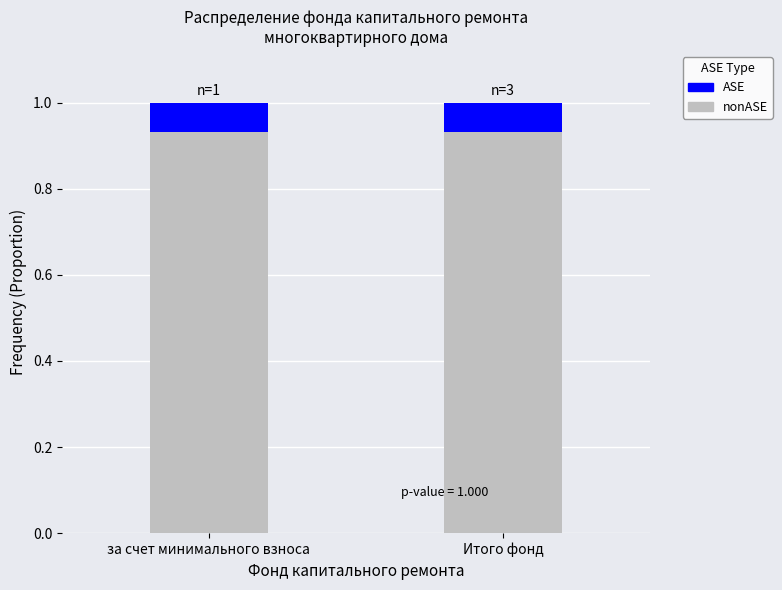

Does the chart contain stacked bars?

Yes